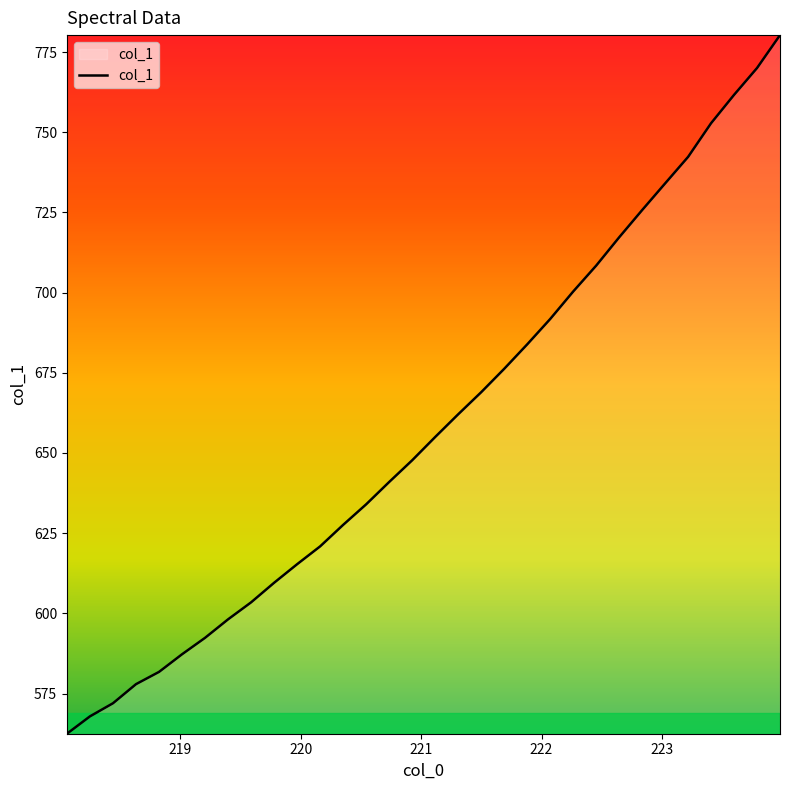

What is the minimum value shown in the chart?

562.5